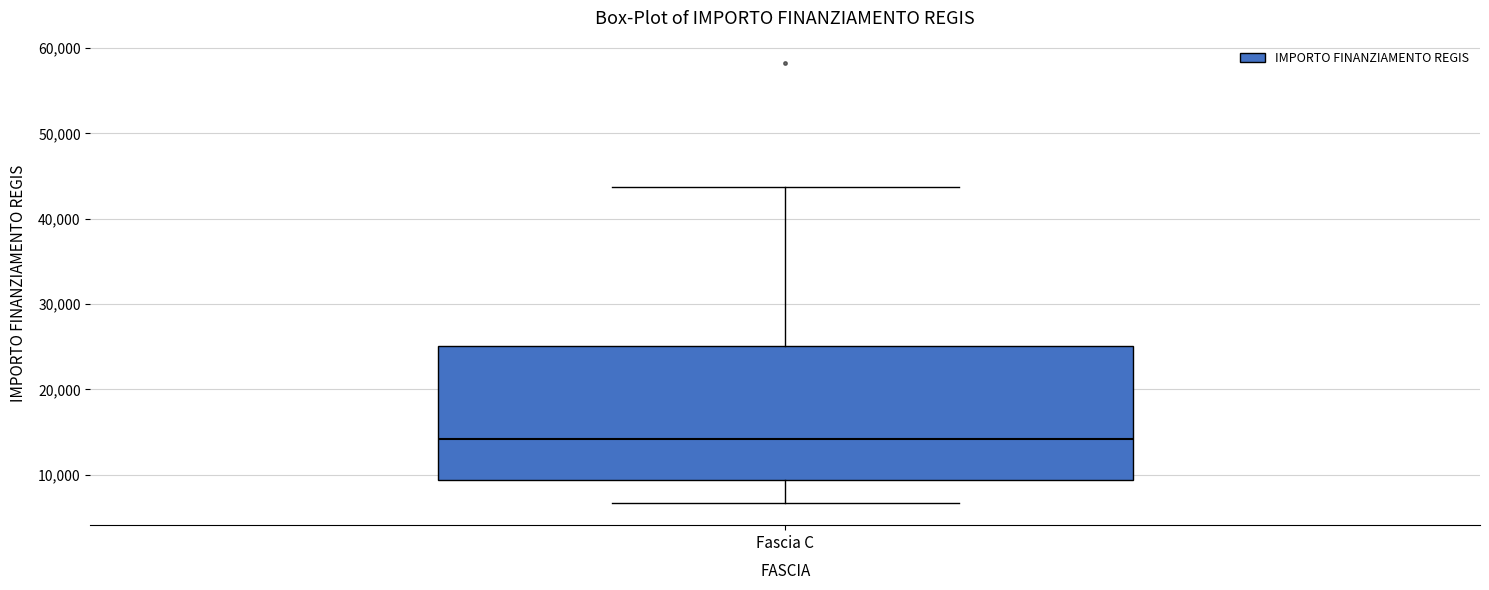

Transcribe this box plot: give where the median line is, the range the box spans, and where the two whiskers end, as read against the y-axis. The values are not printed on the chart, so give them approximately, as read against the axis.

median 14000, box 9000 to 25000, whiskers 7000 to 44000